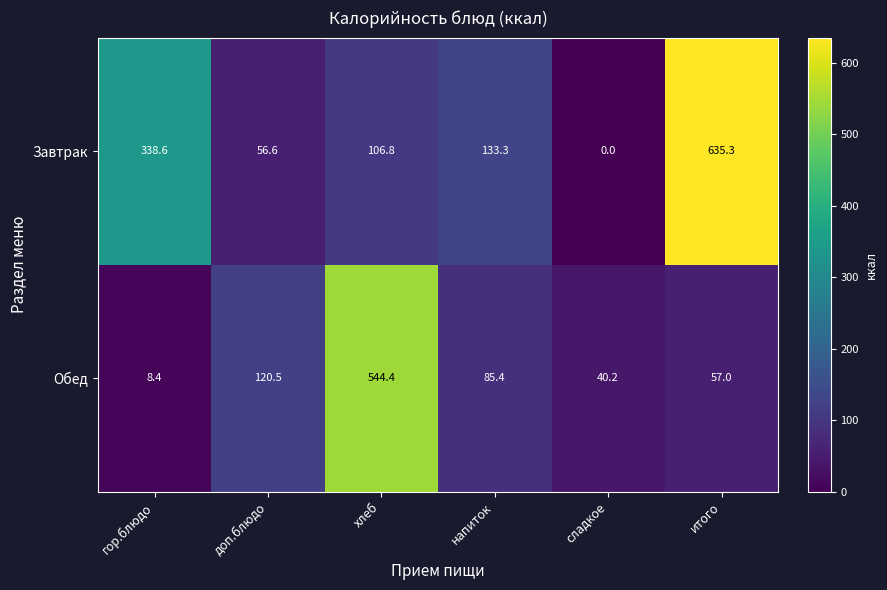

What is the difference between the second highest and minimum values in the Завтрак series?

338.6